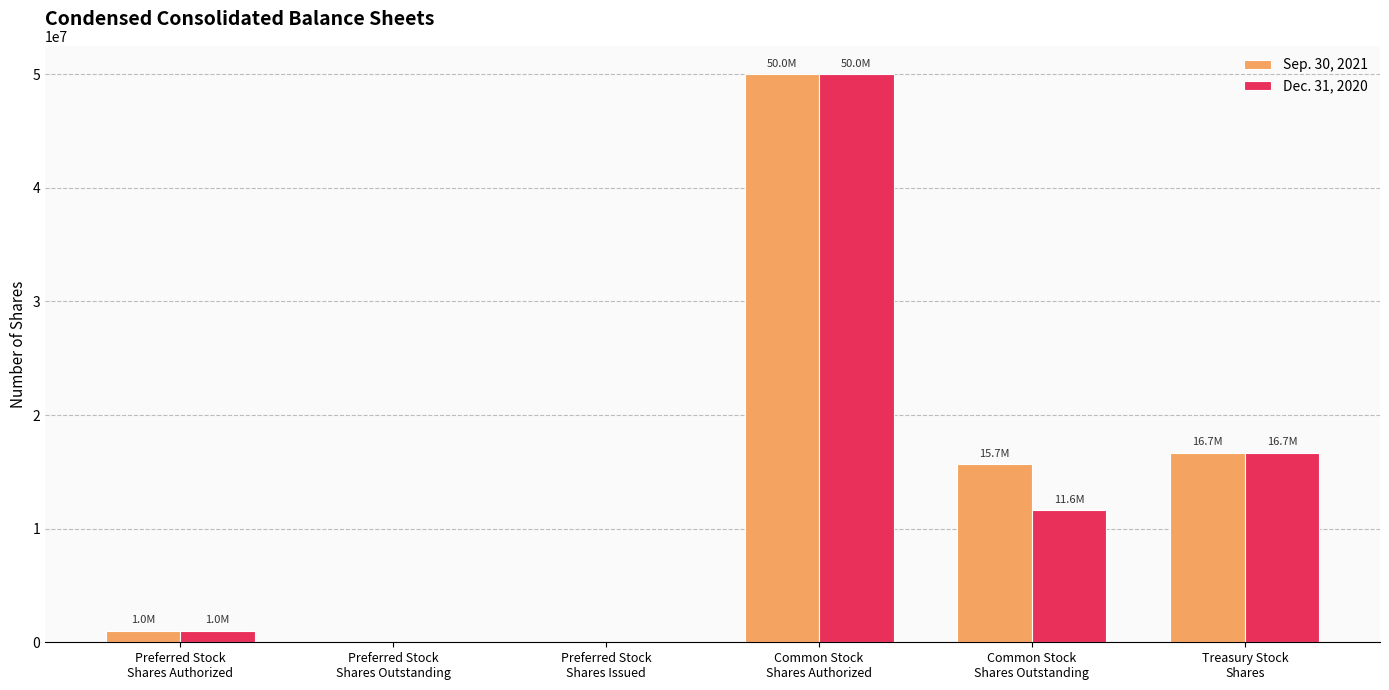

Which series has the largest total across all categories?

Sep. 30, 2021